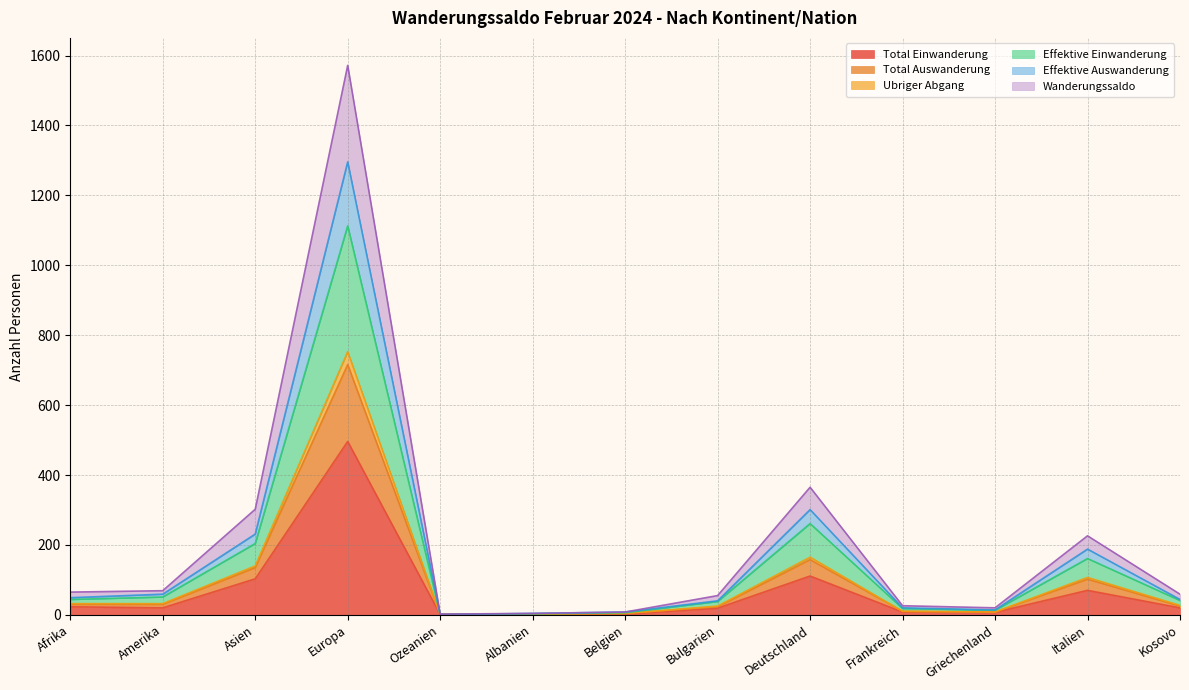

What is the difference between the highest and lowest values at Italien?

156